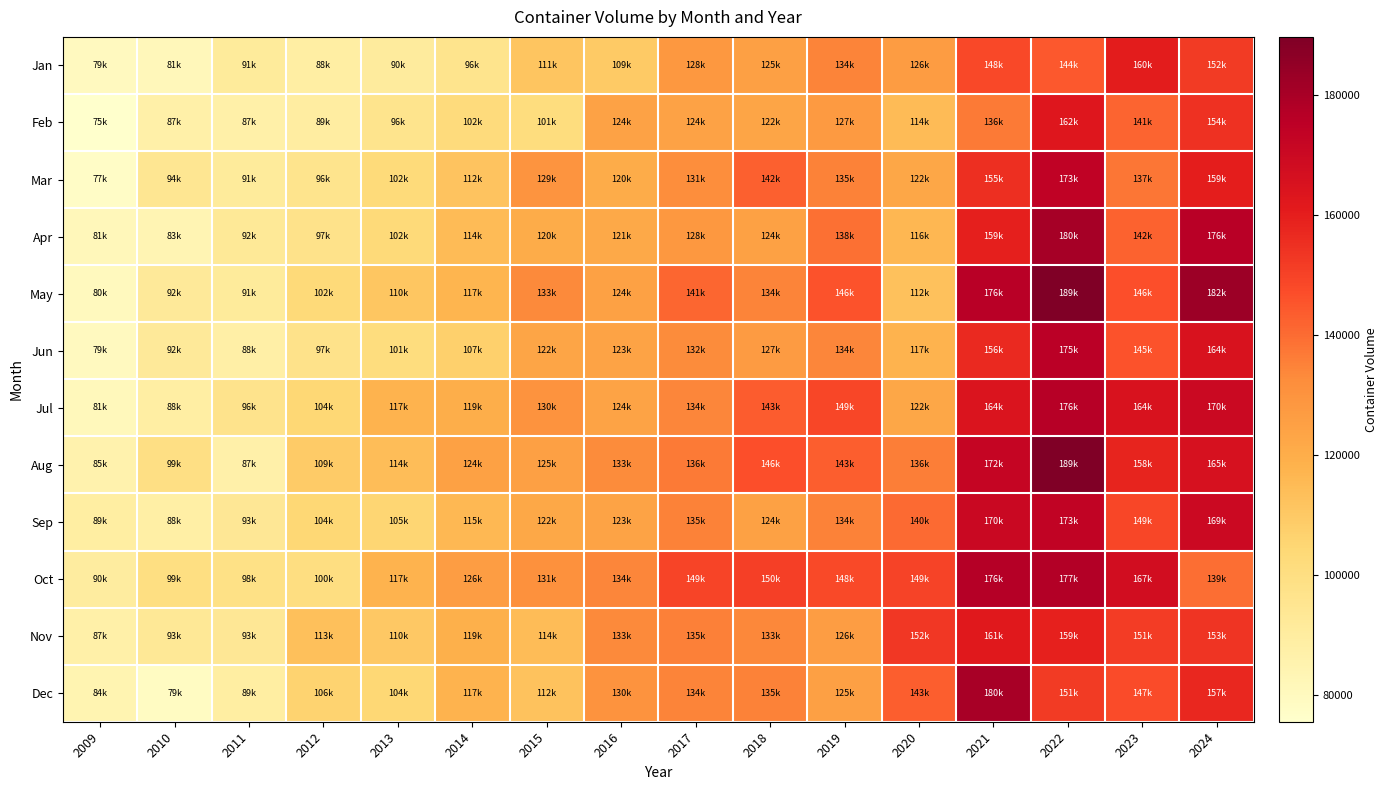

Which has a higher value, 2015 or 2013?

2015